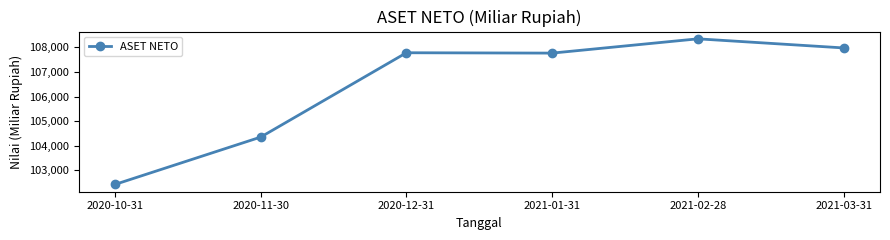

Read the value at 2021-03-31.

107980.6